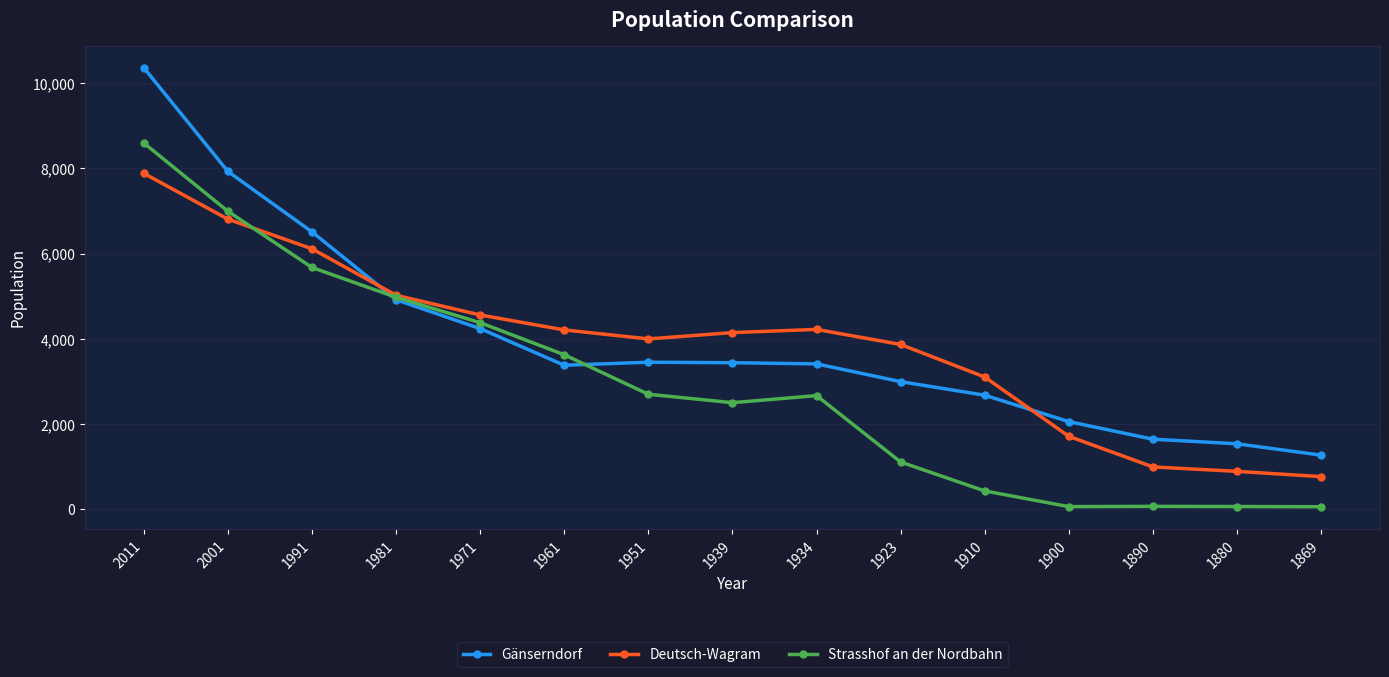

At which category does the chart reach its peak across all series?

2011